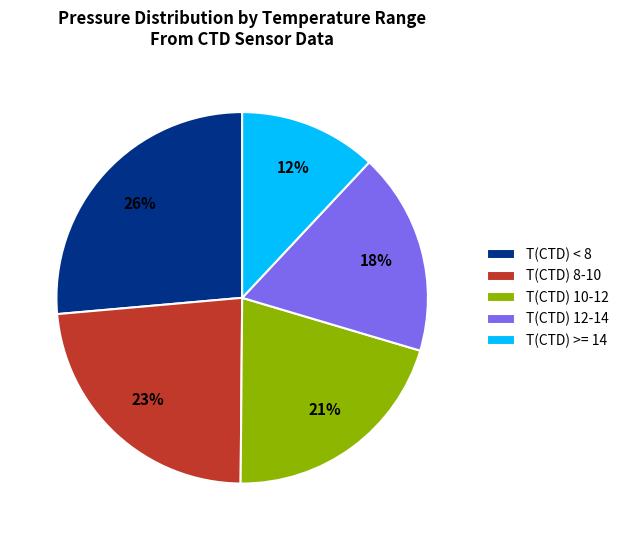

How many segments does this pie chart have?

5